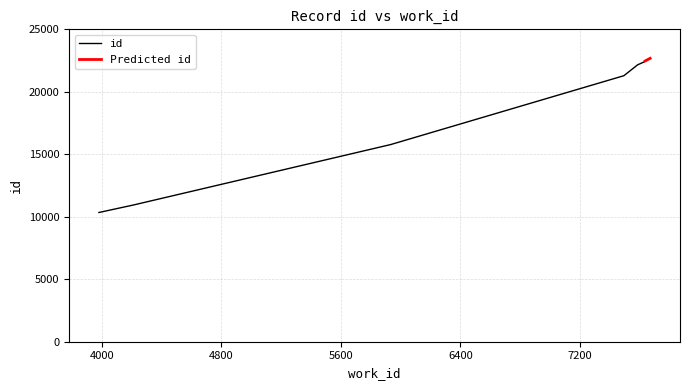

Which label corresponds to the largest value in the chart?

7669